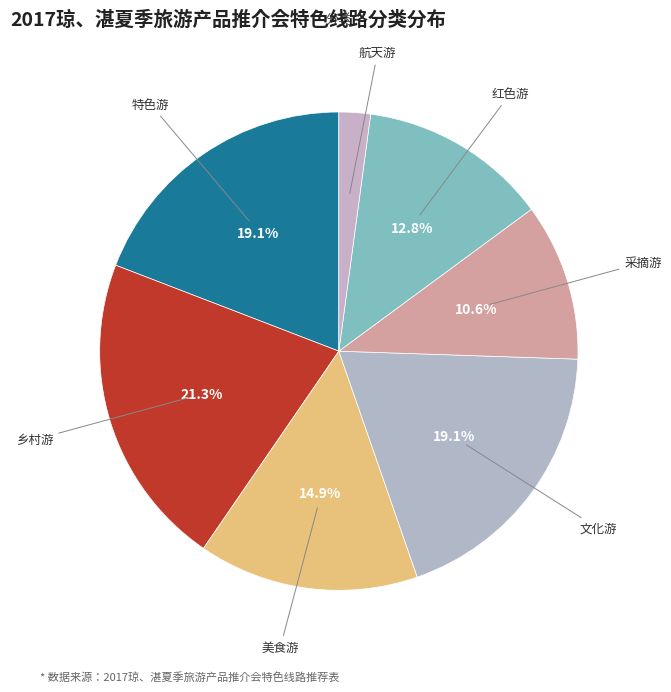

The 美食游 slice represents 15% of the pie. True or false?

True